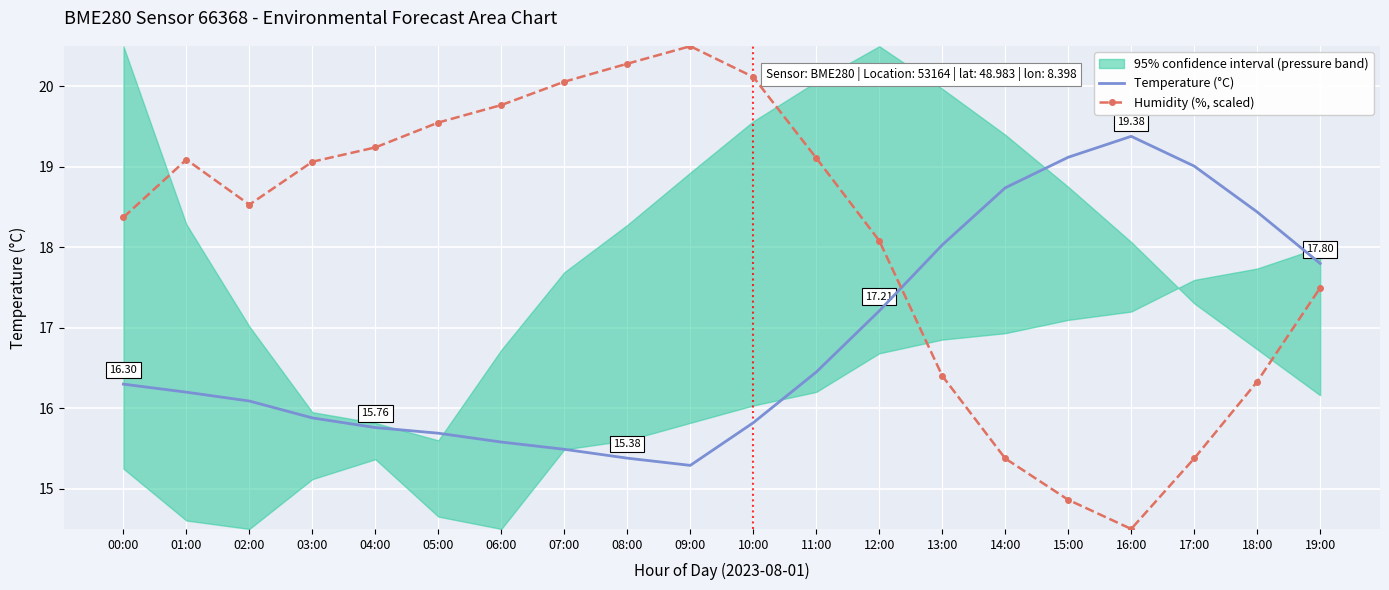

How many intersections are there between Humidity (%, scaled) and Temperature (°C)?

1